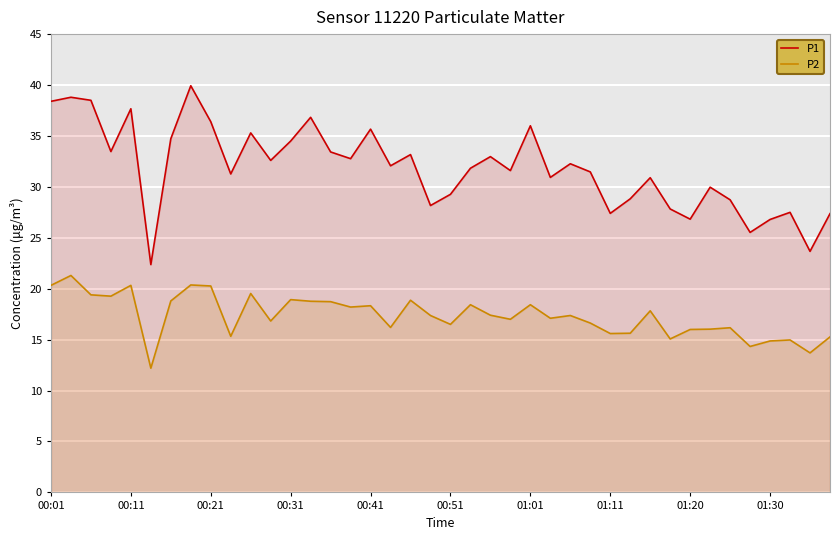

True or false: P2 has more than 2 interior local peaks.

True